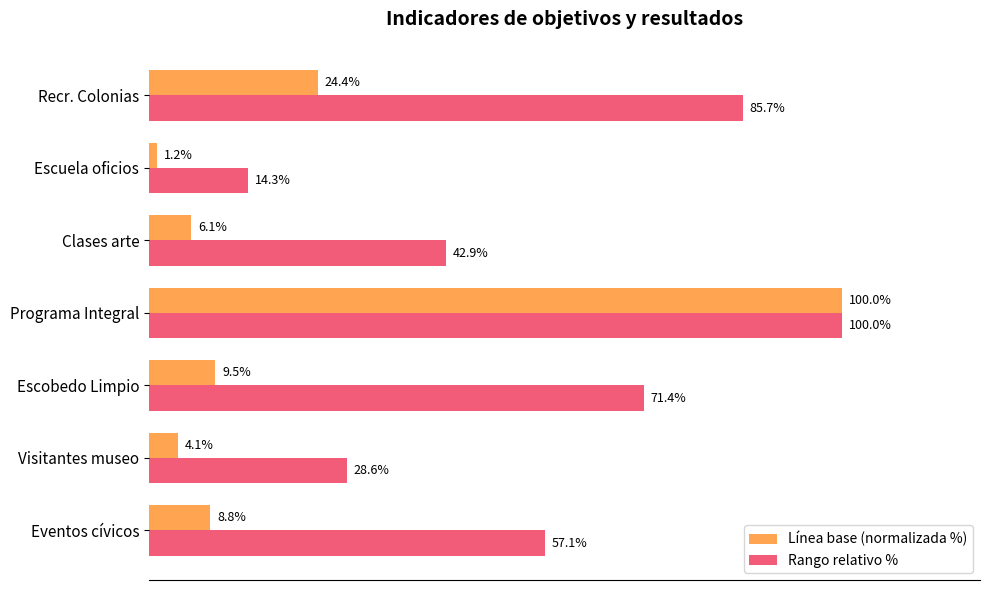

Which category has the lowest value across all series?

Escuela oficios